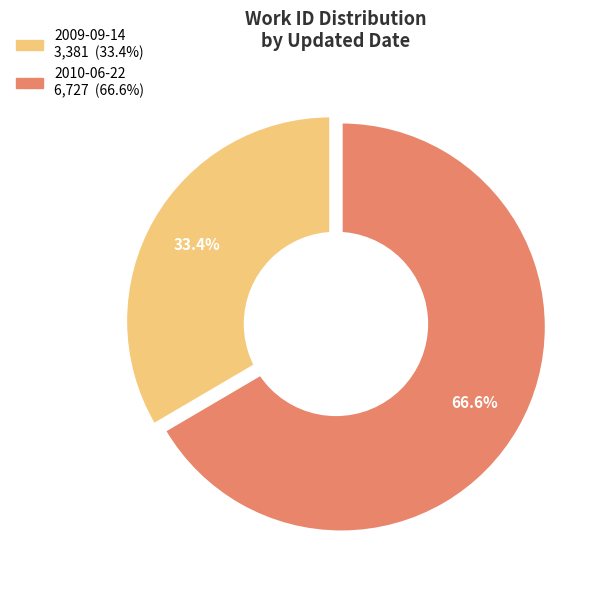

What is the largest slice in the pie chart?

2010-06-22